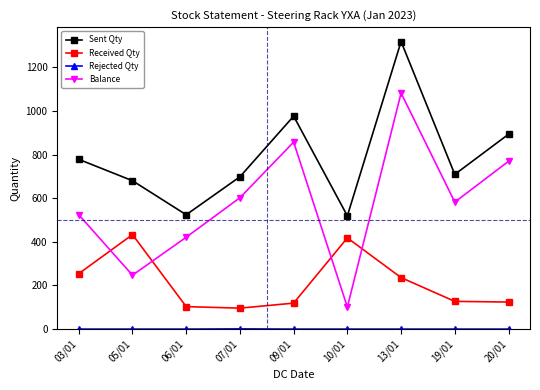

What is the label of the 2nd point from the right?

19/01